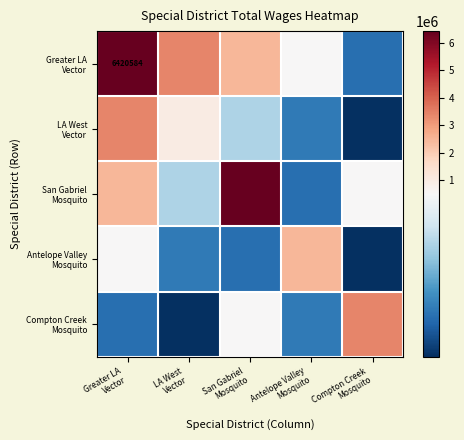

List the series in order of their peak value, lowest first.

Antelope Valley Mosquito, LA West Vector, Compton Creek Mosquito, Greater LA Vector, San Gabriel Mosquito